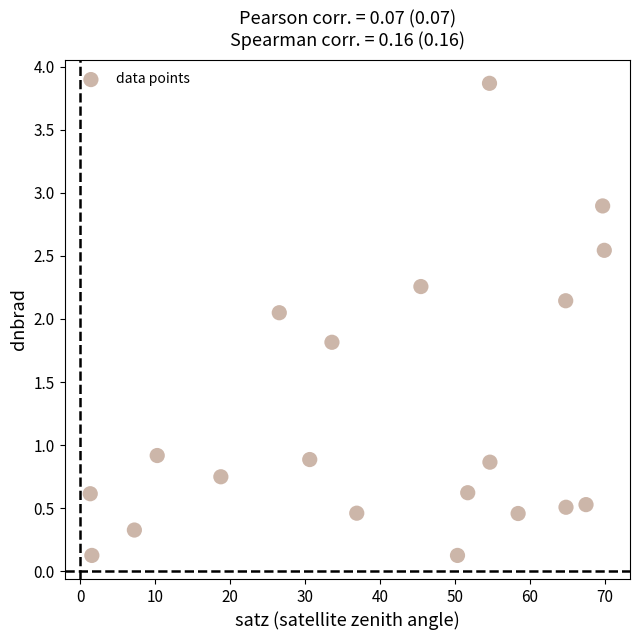

Count the number of points in this scatter plot.

20